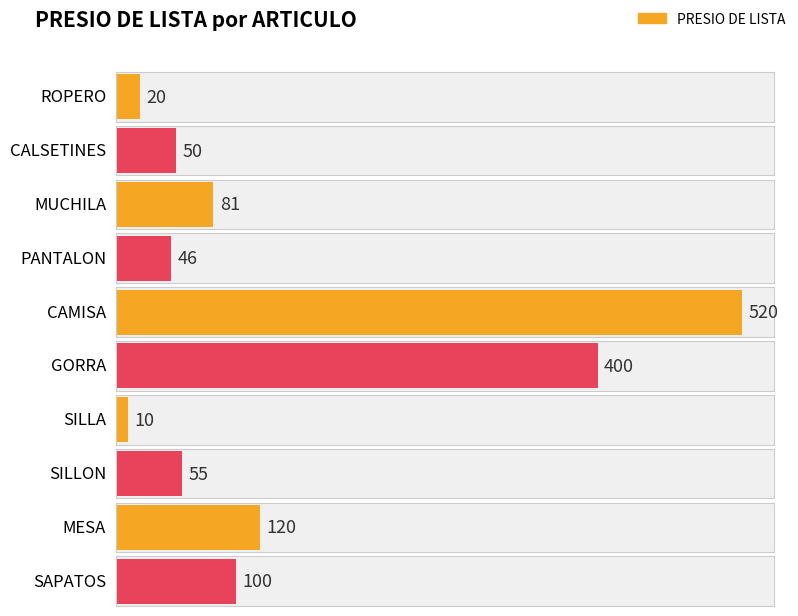

How many values are below 81?

5